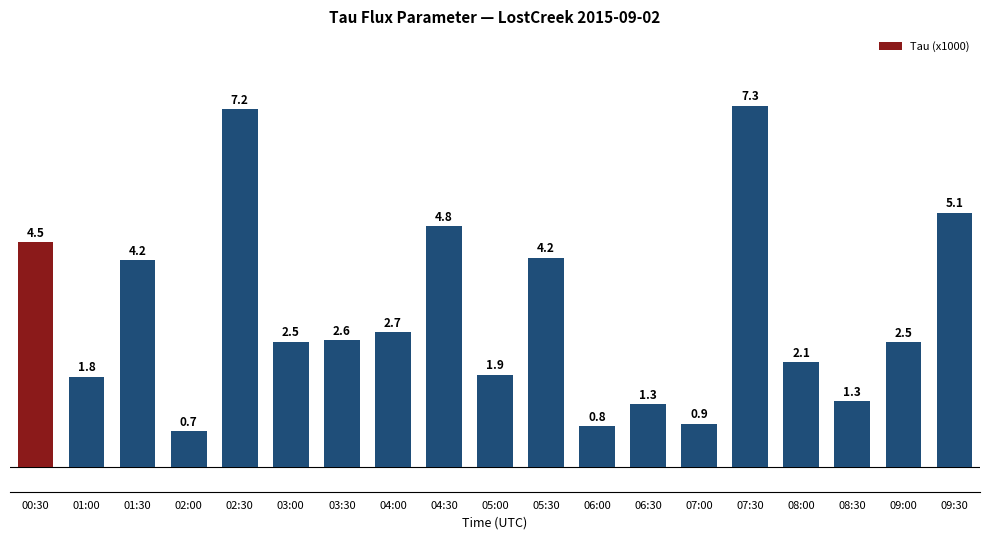

Reading left to right, list all the values displayed in this chart.

00:30=4.5	01:00=1.8	01:30=4.2	02:00=0.7	02:30=7.2	03:00=2.5	03:30=2.6	04:00=2.7	04:30=4.8	05:00=1.9	05:30=4.2	06:00=0.8	06:30=1.3	07:00=0.9	07:30=7.3	08:00=2.1	08:30=1.3	09:00=2.5	09:30=5.1